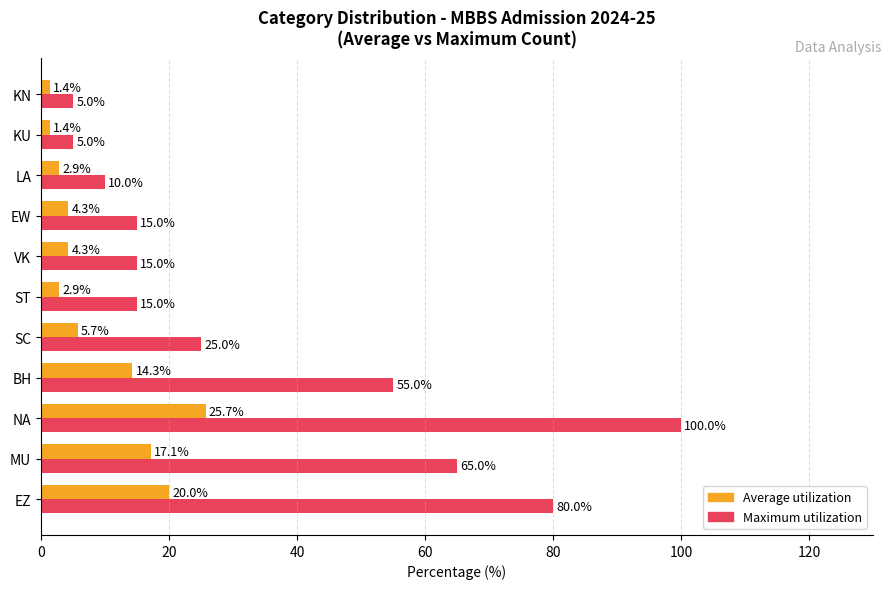

What is the difference between the maximum and minimum values in the Maximum utilization series?

95.0